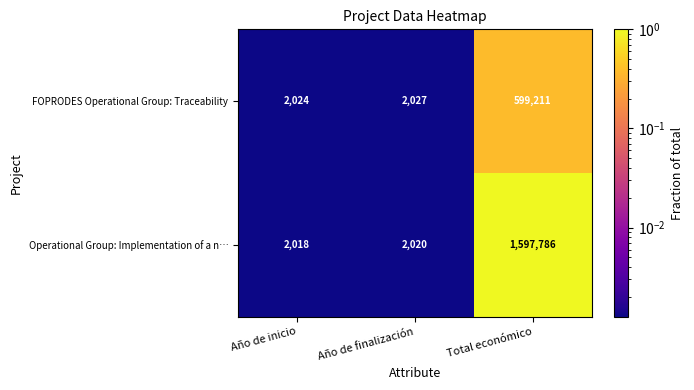

At which category does the chart reach its minimum across all series?

Año de inicio